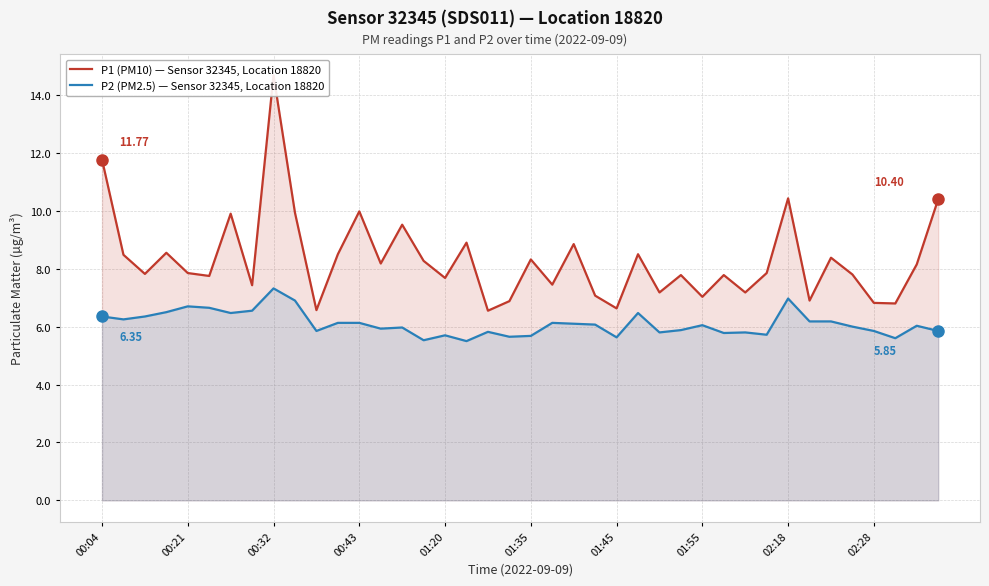

How many values in the P2 (PM2.5) — Sensor 32345, Location 18820 series are below 6?

18